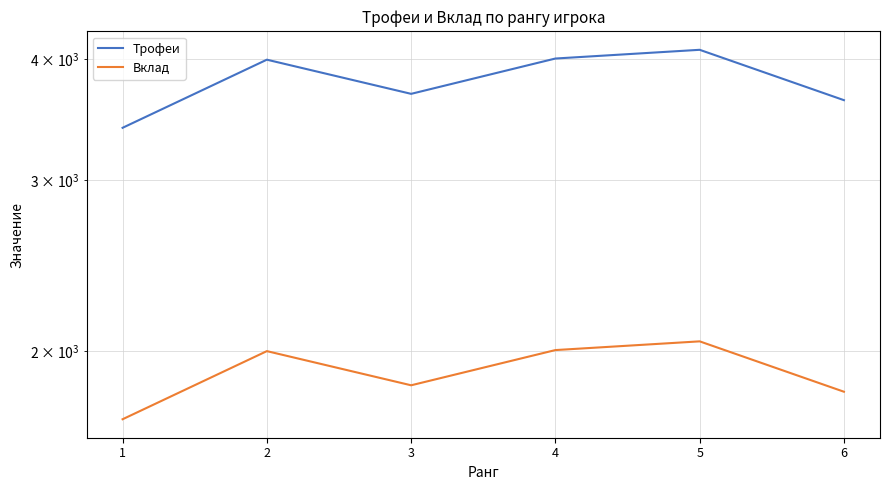

True or false: Трофеи and Вклад intersect in this chart.

False